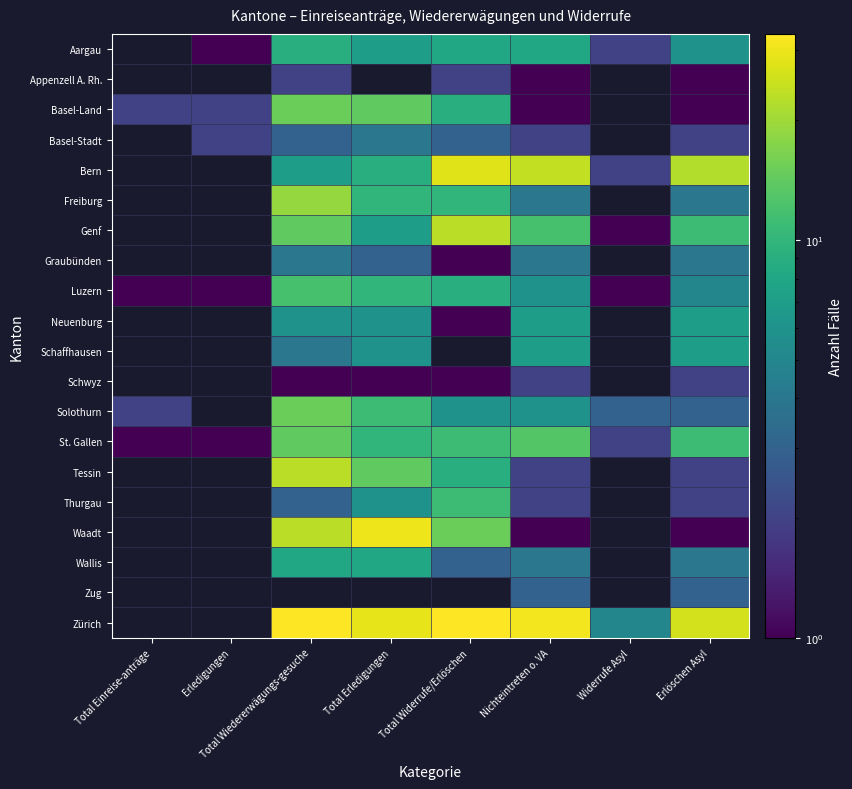

Between Total Widerrufe/Erlöschen and Erlöschen Asyl, which series saw the biggest shift?

Waadt